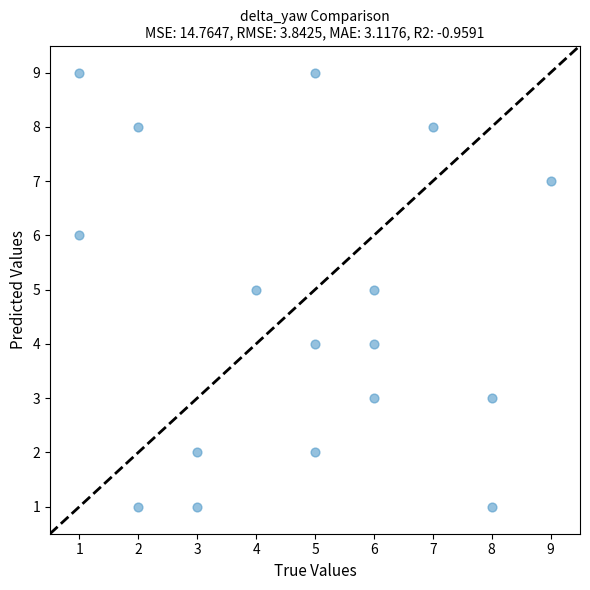

What is the range of X values (max minus min)?

8